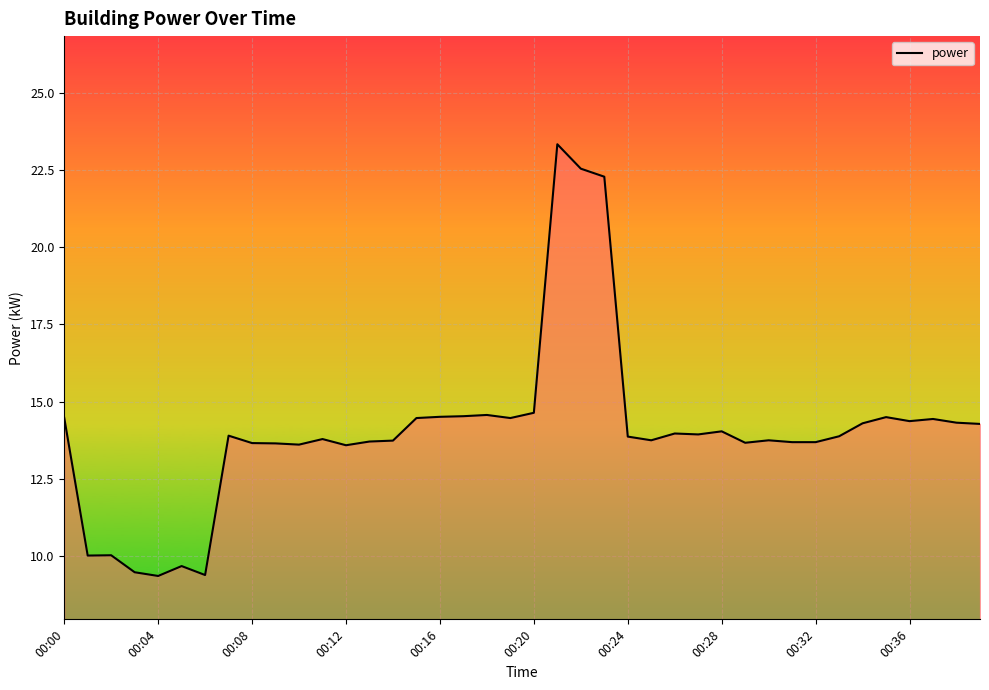

What is the maximum value shown in the chart?

23.3